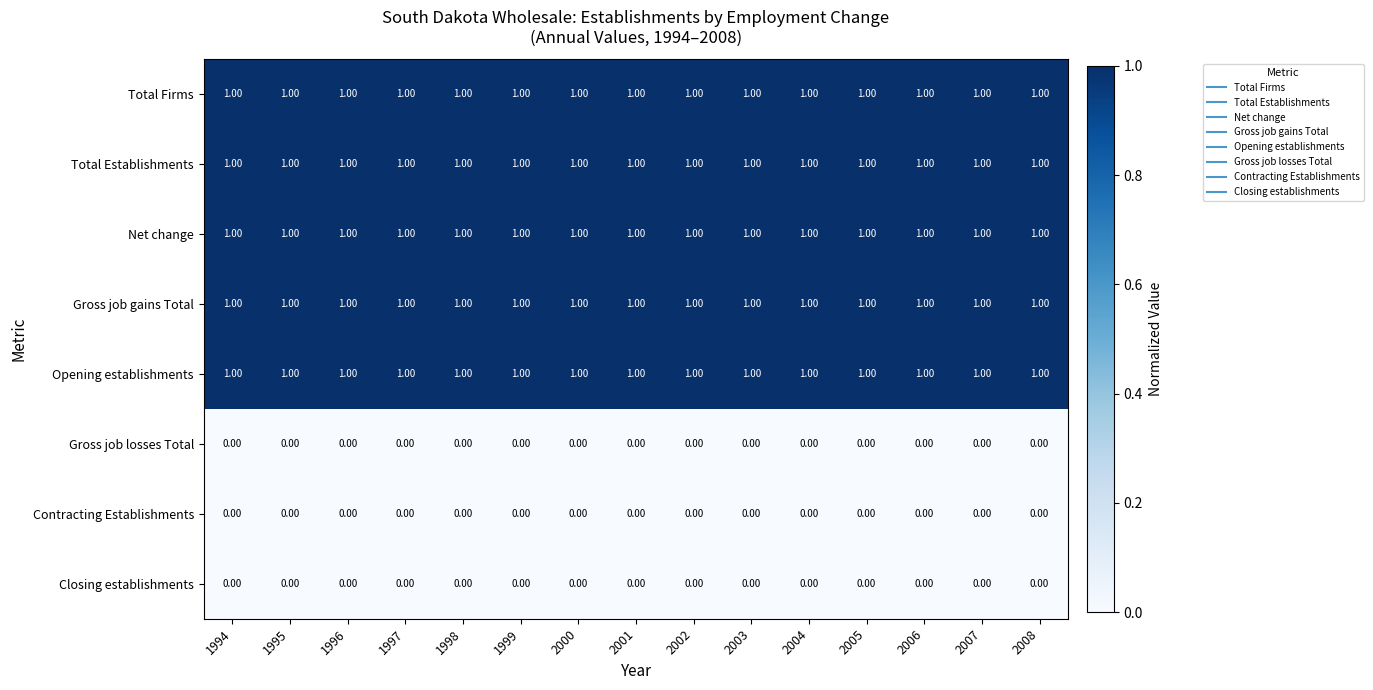

At how many categories does at least one series exceed 0?

15